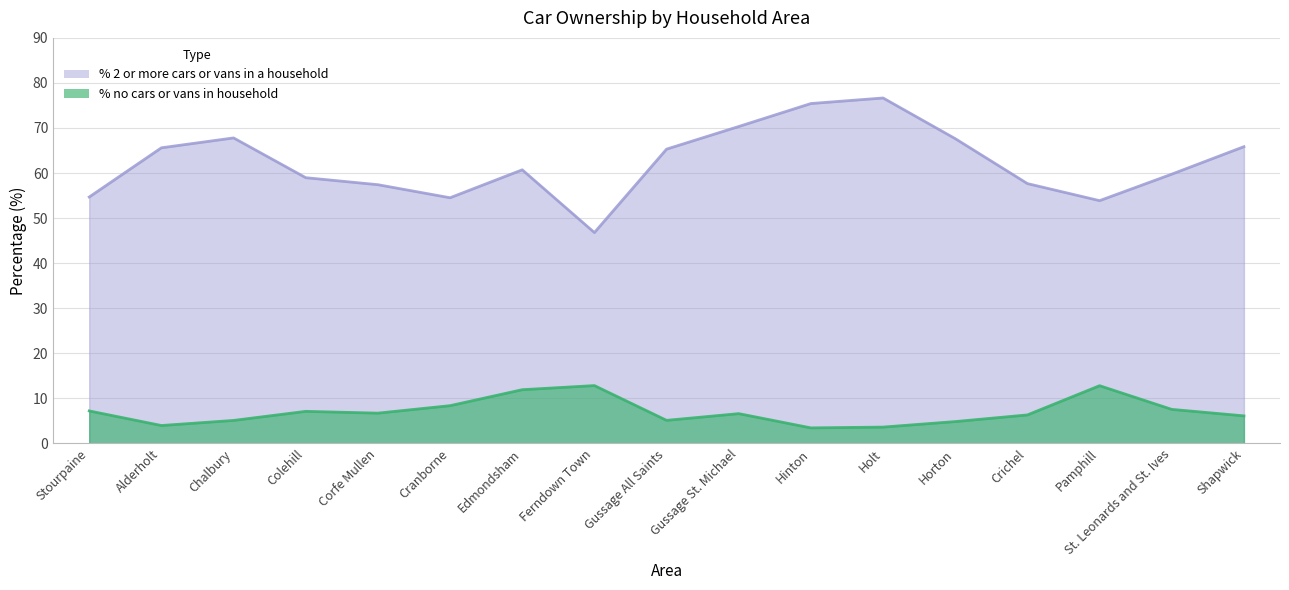

The value of % no cars or vans in household at Hinton is 3.4. True or false?

True